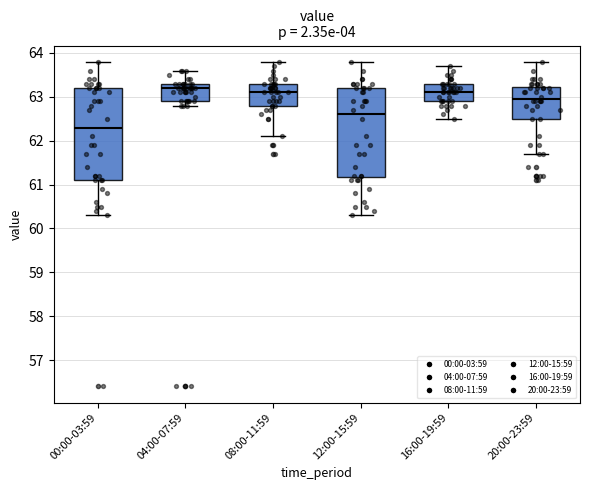

Reading left to right, read every box against the y-axis: the position of its median line, the range the box covers, and the ends of its whiskers. The values are not printed on the chart, so give them approximately, as read against the axis.

00:00-03:59: median 62.3, box 61.1 to 63.2, whiskers 60.3 to 63.8
04:00-07:59: median 63.2, box 62.9 to 63.3, whiskers 62.8 to 63.6
08:00-11:59: median 63.1, box 62.8 to 63.3, whiskers 62.1 to 63.8
12:00-15:59: median 62.6, box 61.2 to 63.2, whiskers 60.3 to 63.8
16:00-19:59: median 63.1, box 62.9 to 63.3, whiskers 62.5 to 63.7
20:00-23:59: median 63.0, box 62.5 to 63.2, whiskers 61.7 to 63.8